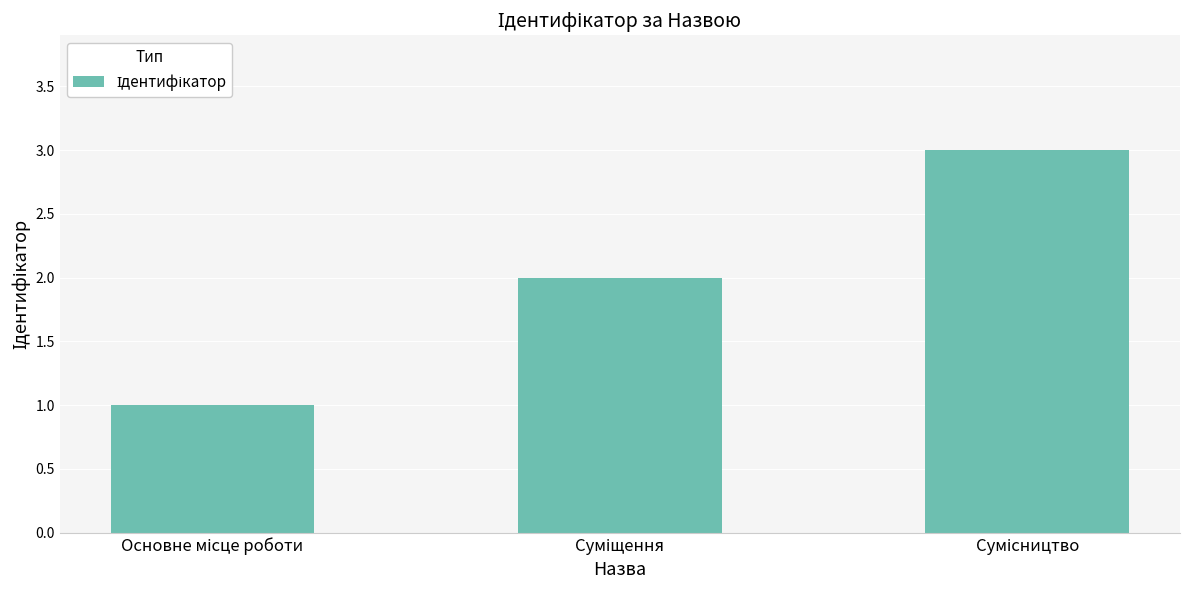

What is the maximum value shown in the chart?

3